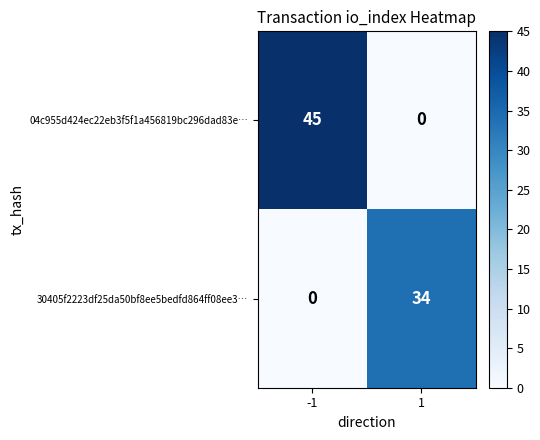

Count the number of data series in this chart.

2